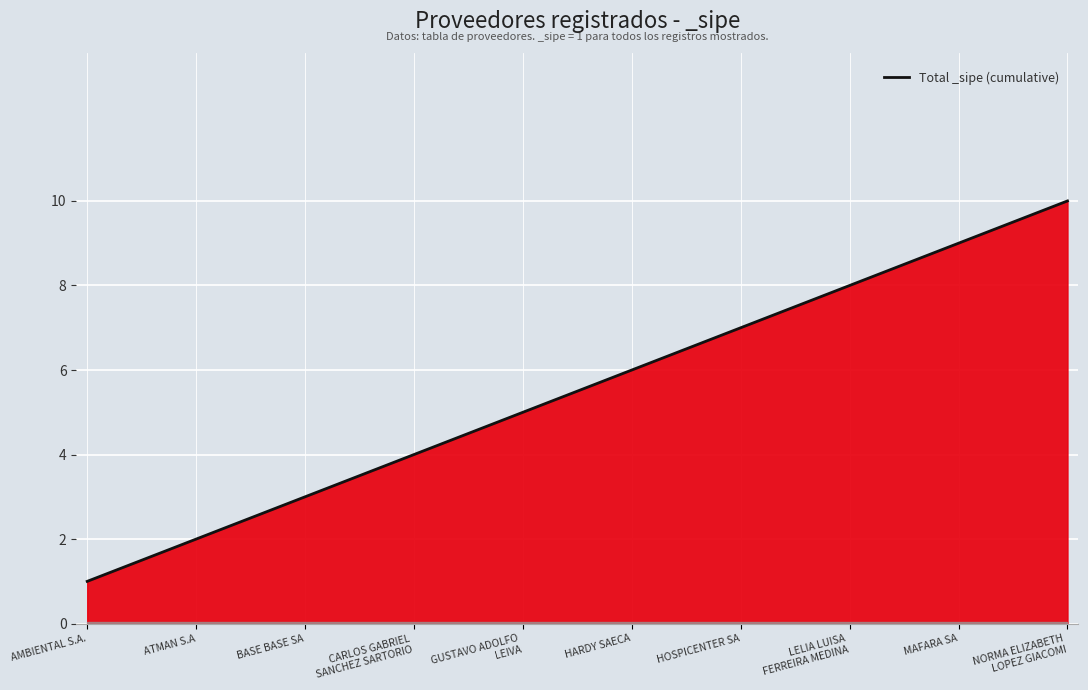

What is the greatest value displayed?

10